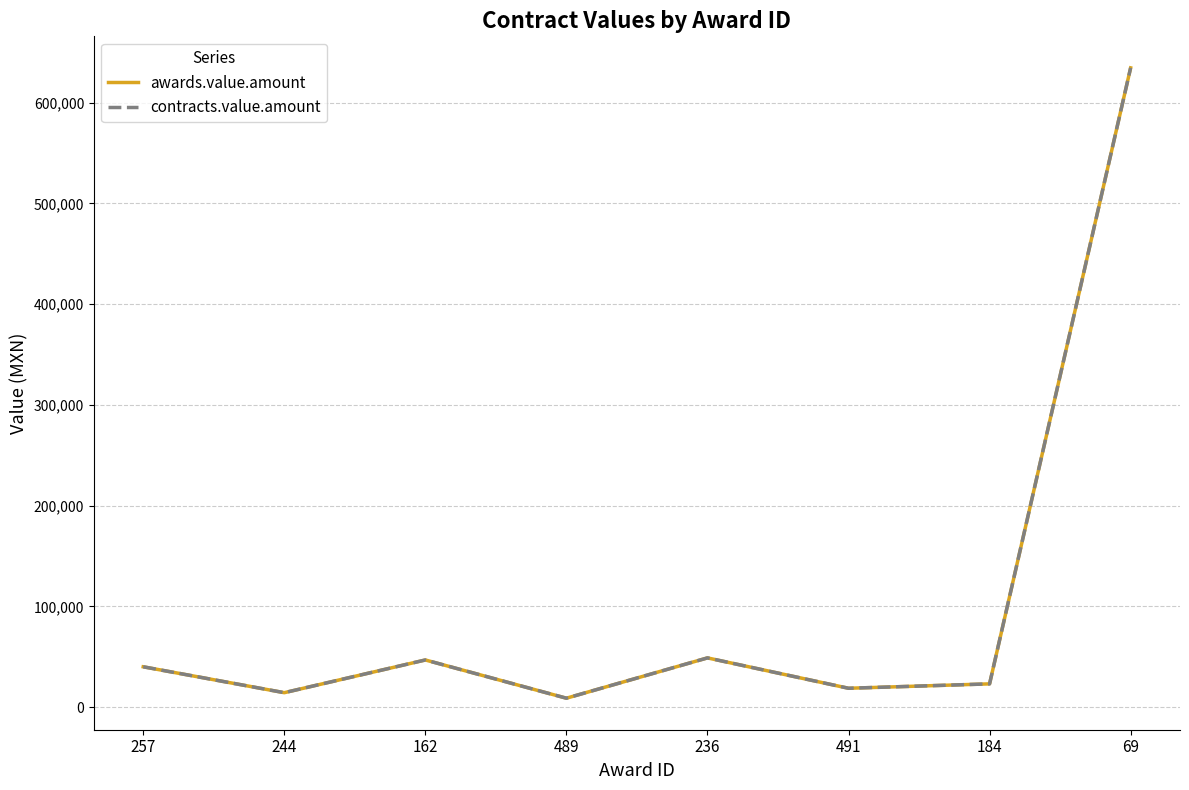

Rank the series by their maximum value, from lowest to highest.

awards.value.amount, contracts.value.amount